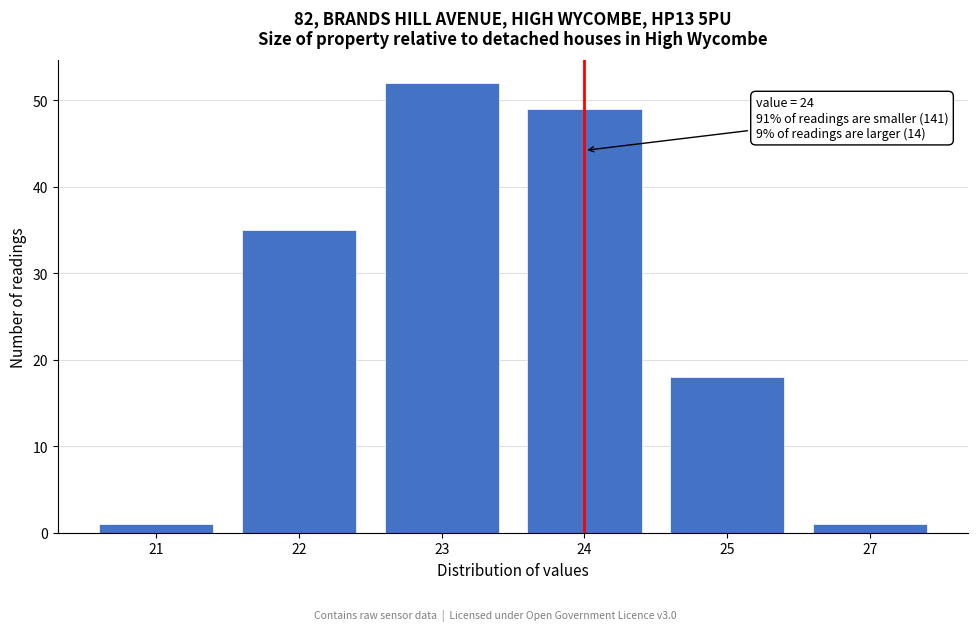

Reading left to right, extract all data points from this chart.

21=1	22=35	23=52	24=49	25=18	27=1